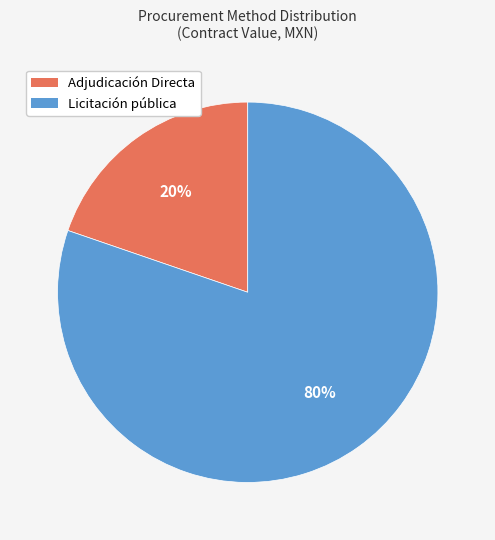

Is it true that Licitación pública is 1% of the pie?

False